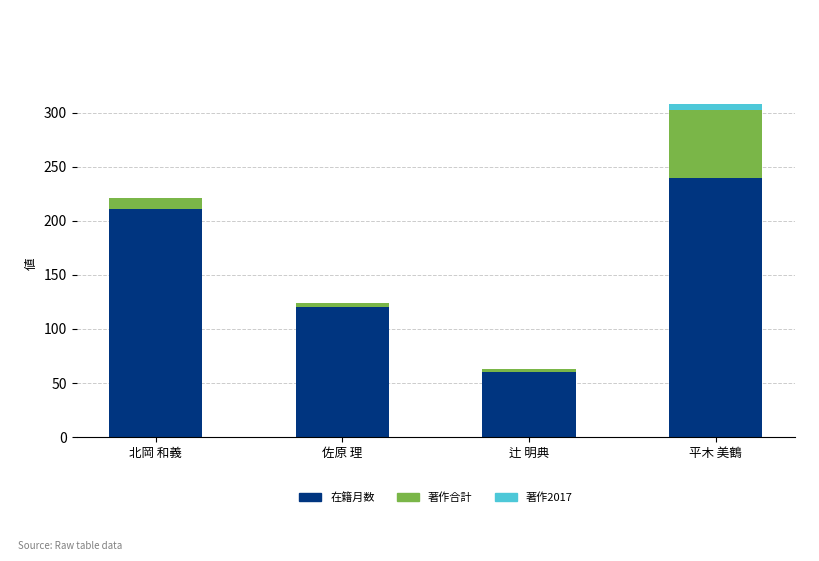

At which category is the sum across all series the highest?

平木 美鶴